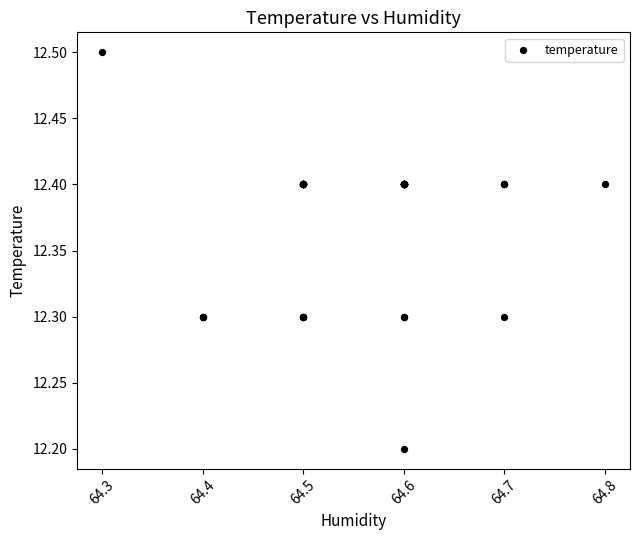

What Y value in the scatter plot is closest to 12?

12.2